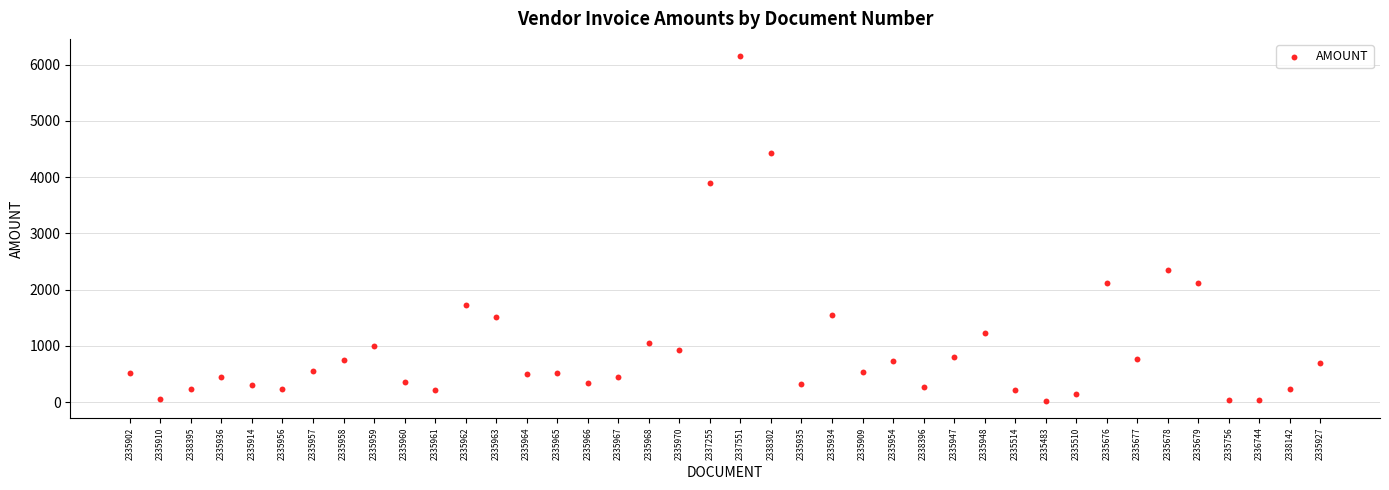

What Y value in the scatter plot is closest to 3088?

2344.8